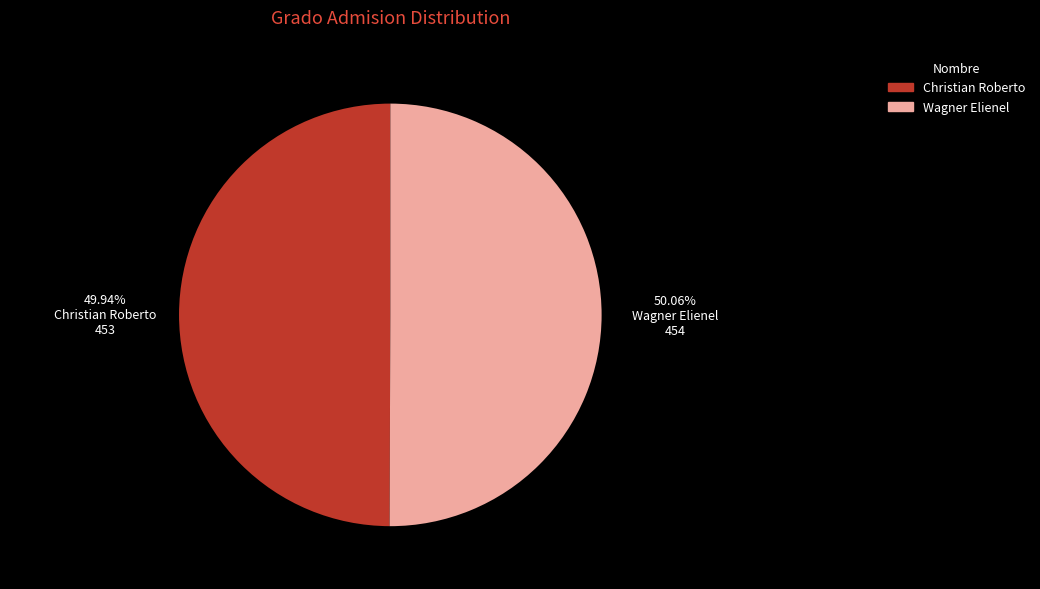

What is the ratio of the value at Wagner Elienel to the value at Christian Roberto?

1.0